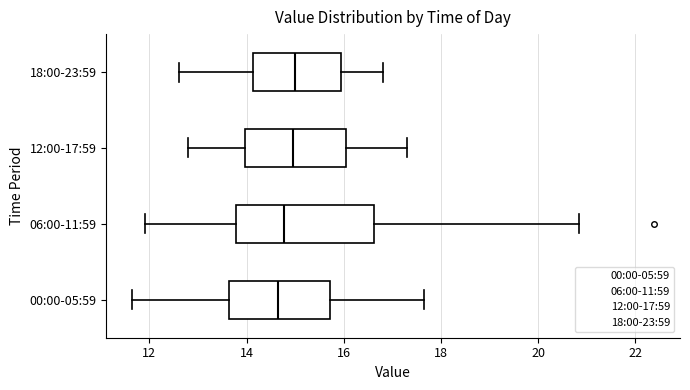

Reading bottom to top, transcribe this box plot: for each box, give where its median line is, the range the box spans, and where its two whiskers end, as read against the x-axis. The values are not printed on the chart, so give them approximately, as read against the axis.

00:00-05:59: median 14.6, box 13.6 to 15.8, whiskers 11.6 to 17.6
06:00-11:59: median 14.8, box 13.8 to 16.6, whiskers 12.0 to 20.8
12:00-17:59: median 15.0, box 14.0 to 16.0, whiskers 12.8 to 17.4
18:00-23:59: median 15.0, box 14.2 to 16.0, whiskers 12.6 to 16.8